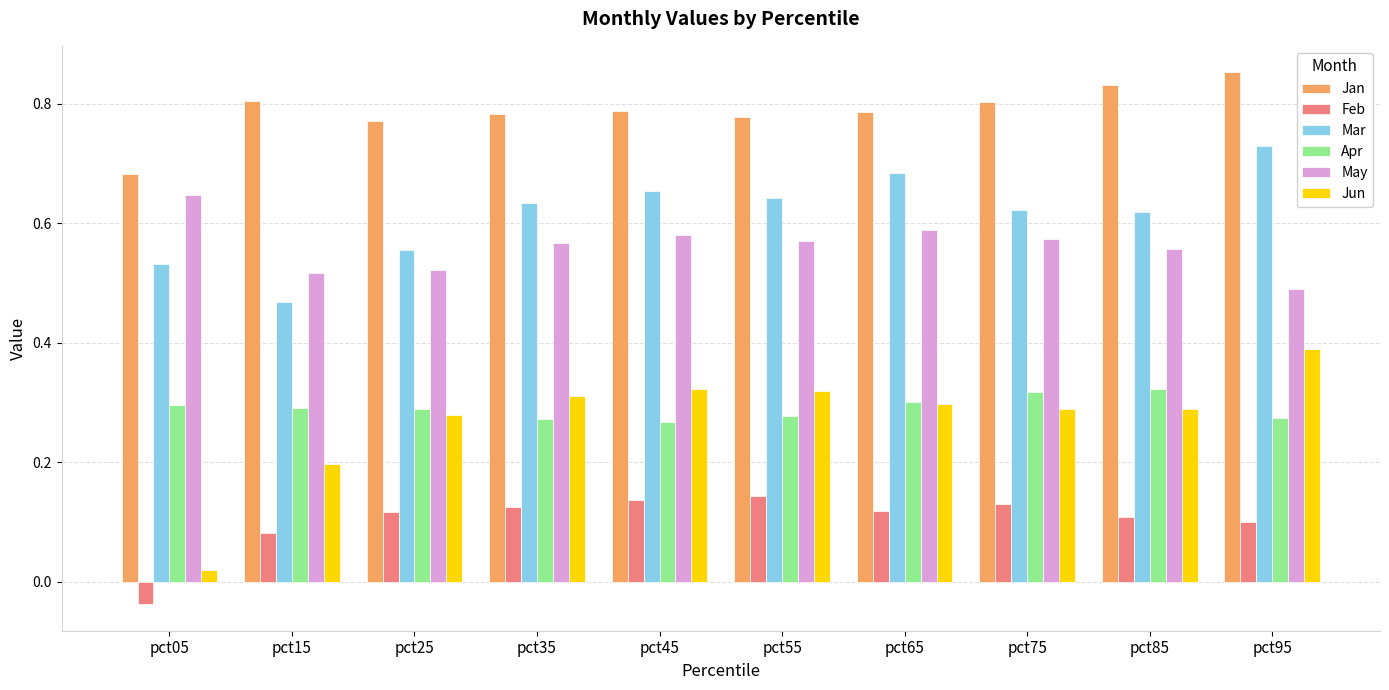

Is the value of Jan at pct15 greater than the value of Mar at pct25?

Yes